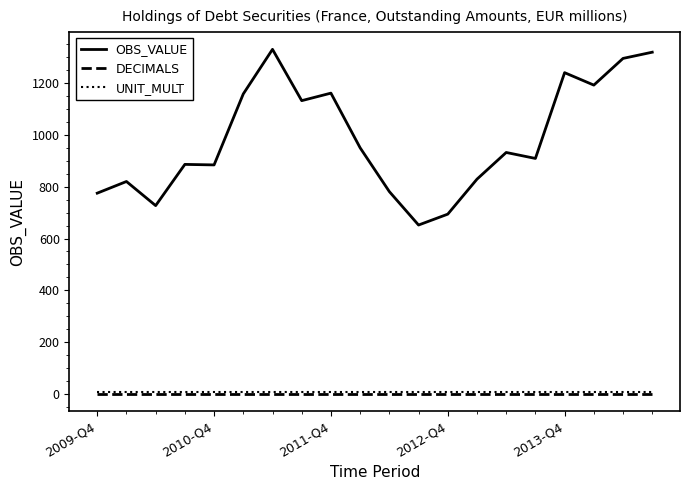

Which series has the largest total across all categories?

OBS_VALUE